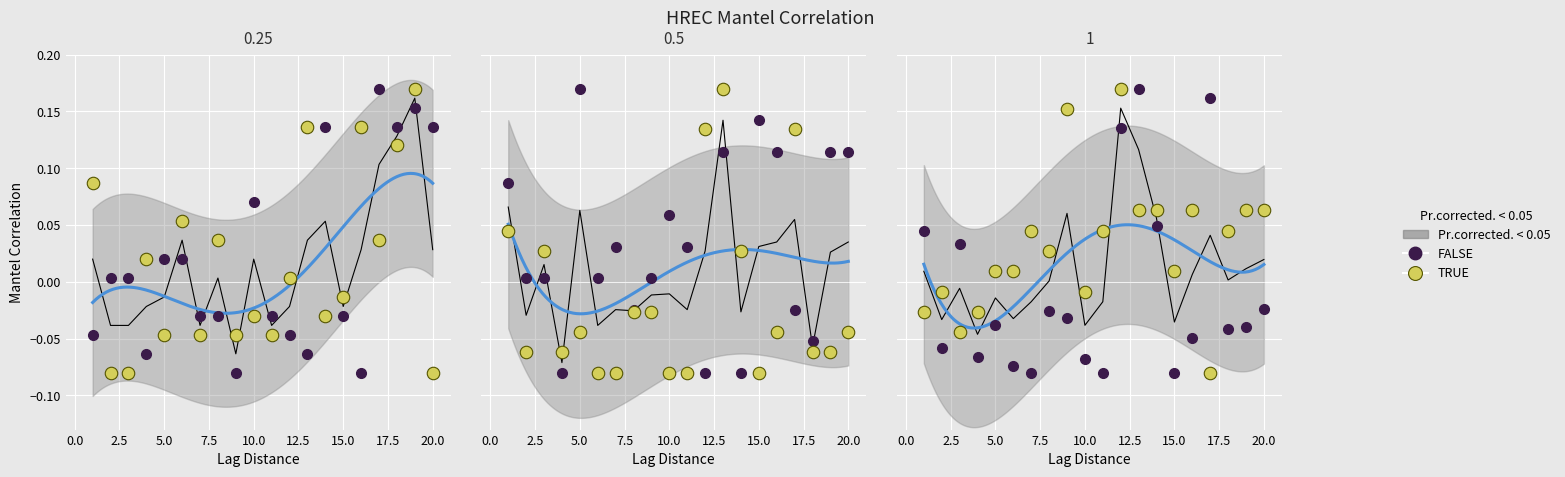

How many intersections are there between FALSE and TRUE?

7